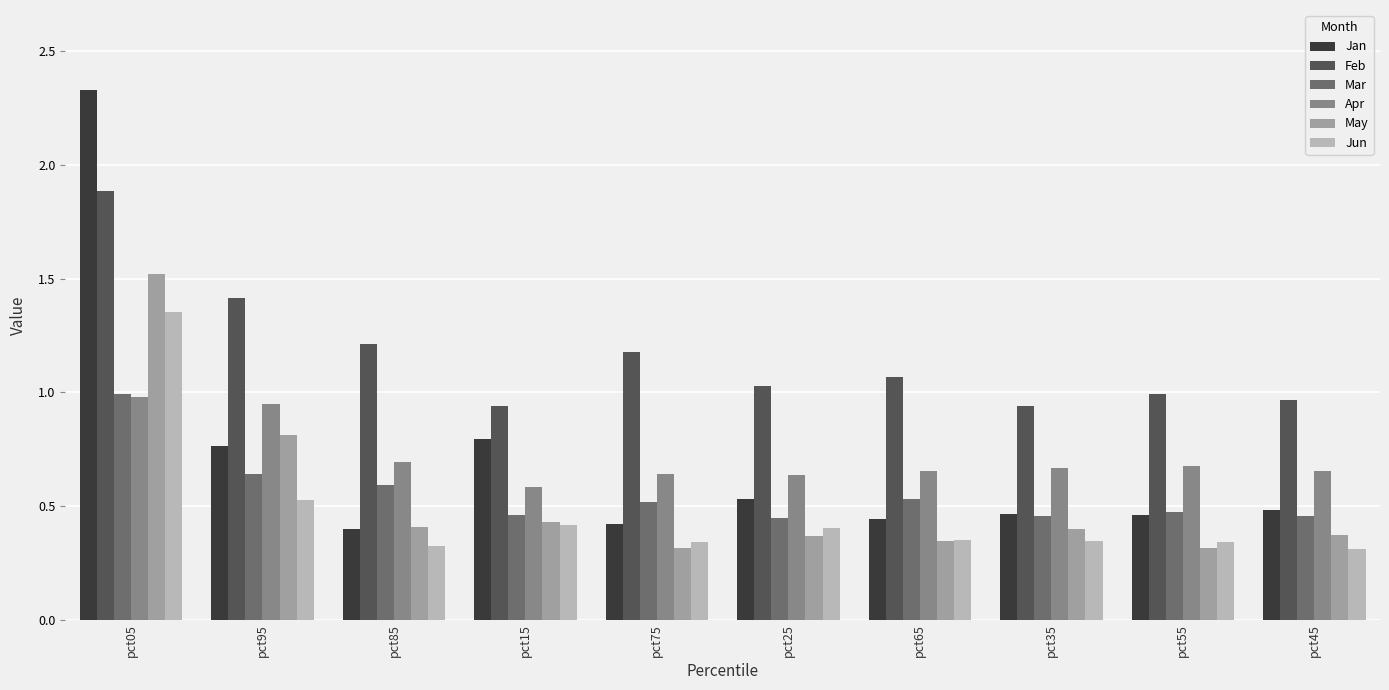

What is the sum of all Jun values?

4.7